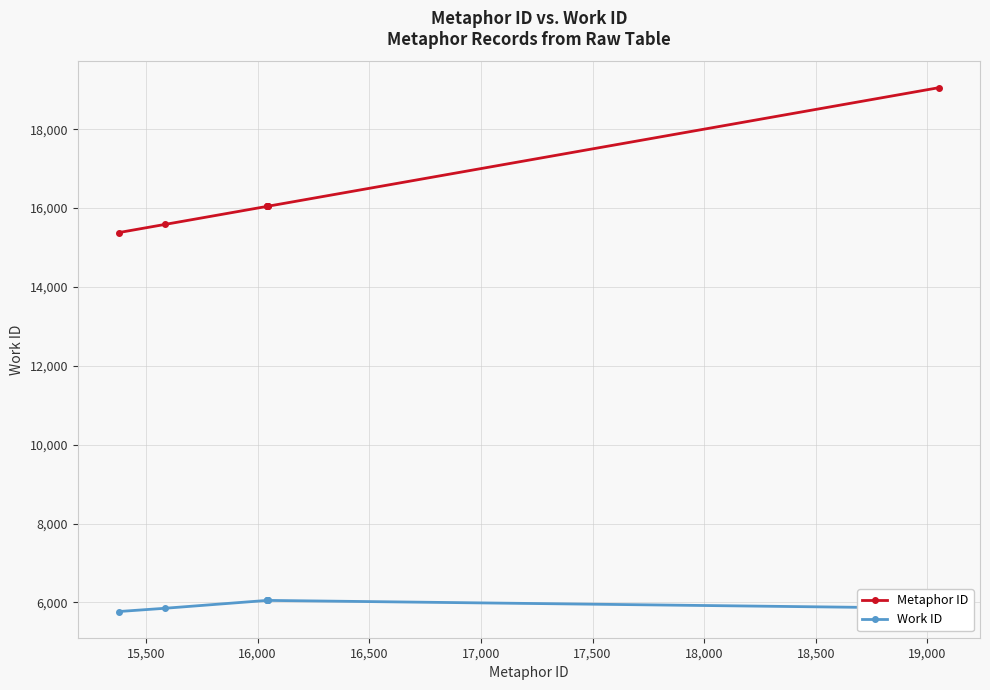

Rank the series by their average value, from highest to lowest.

Metaphor ID, Work ID